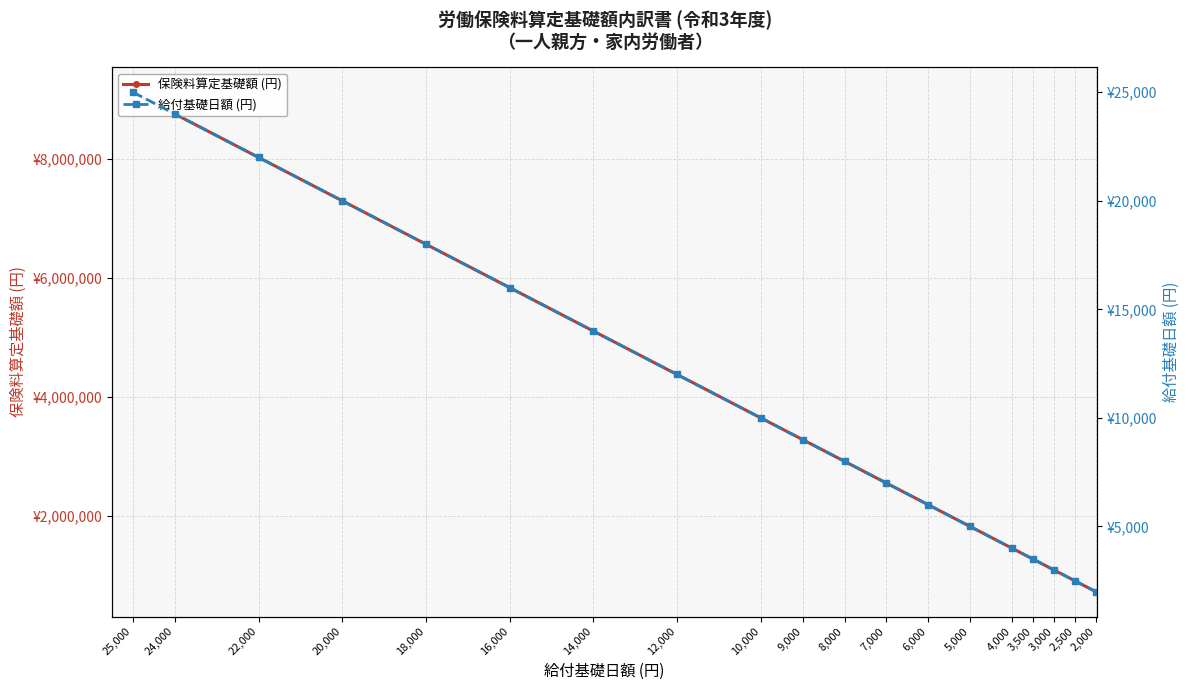

What is the value of the 給付基礎日額 (円) point at the 2nd from the left?

24000